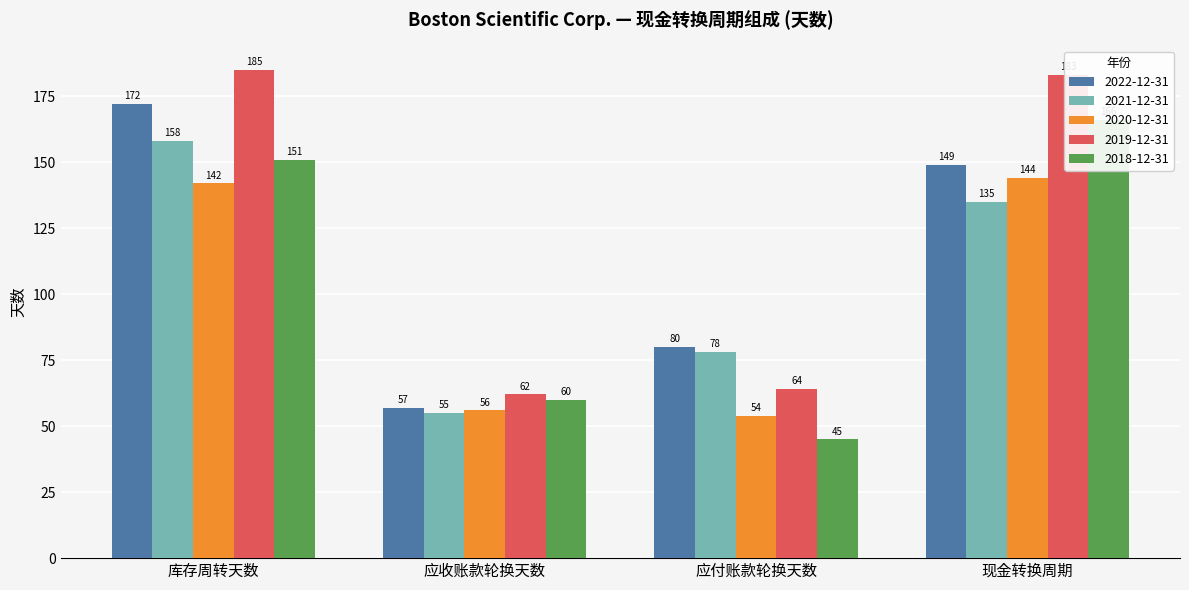

At which label is 2019-12-31 closest to 123?

应付账款轮换天数